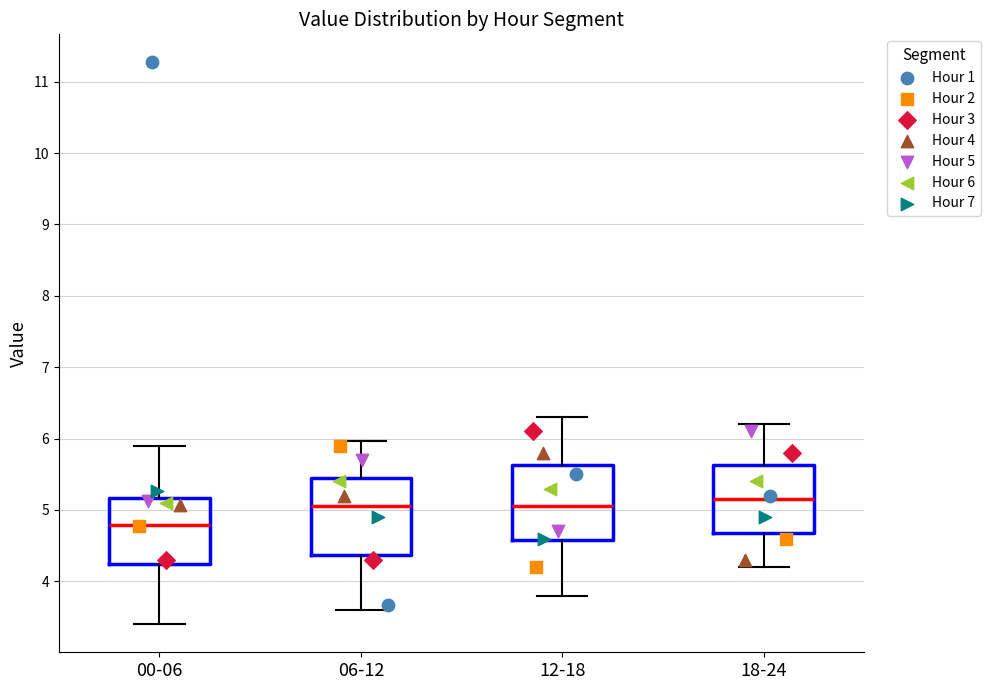

Reading left to right, read every box against the y-axis: the position of its median line, the range the box covers, and the ends of its whiskers. The values are not printed on the chart, so give them approximately, as read against the axis.

00-06: median 4.8, box 4.3 to 5.2, whiskers 3.4 to 5.9
06-12: median 5.1, box 4.4 to 5.5, whiskers 3.6 to 6.0
12-18: median 5.1, box 4.6 to 5.6, whiskers 3.8 to 6.3
18-24: median 5.2, box 4.7 to 5.6, whiskers 4.2 to 6.2